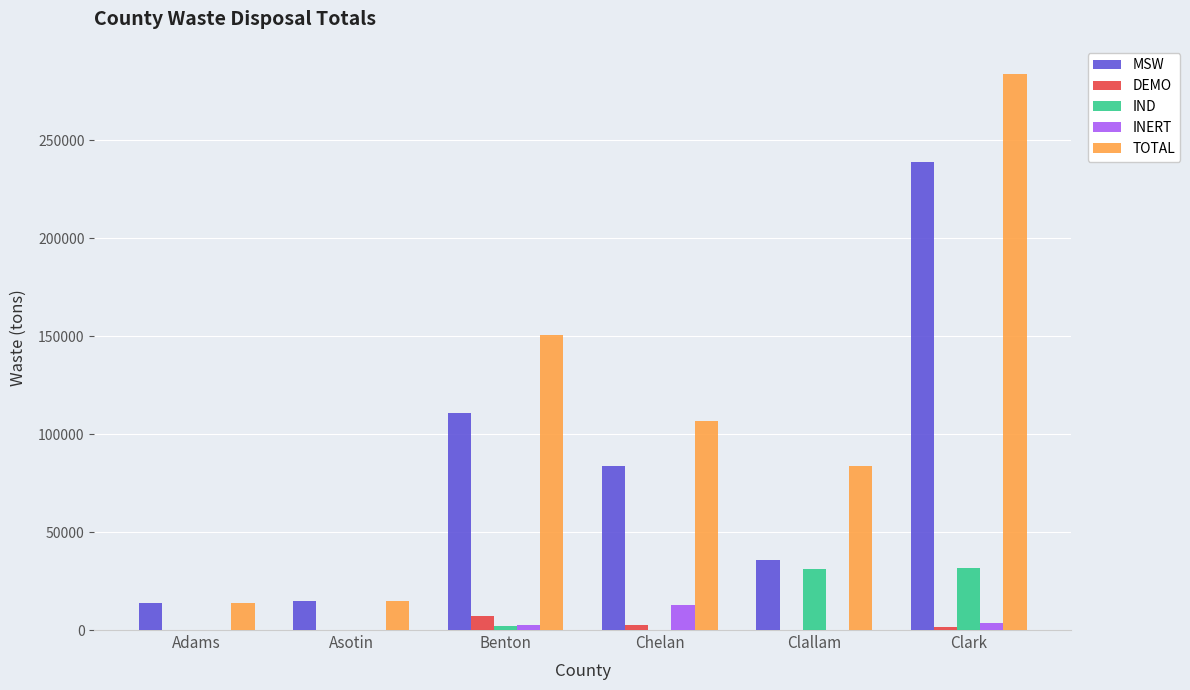

What are all the series names shown in the legend?

MSW, DEMO, IND, INERT, TOTAL